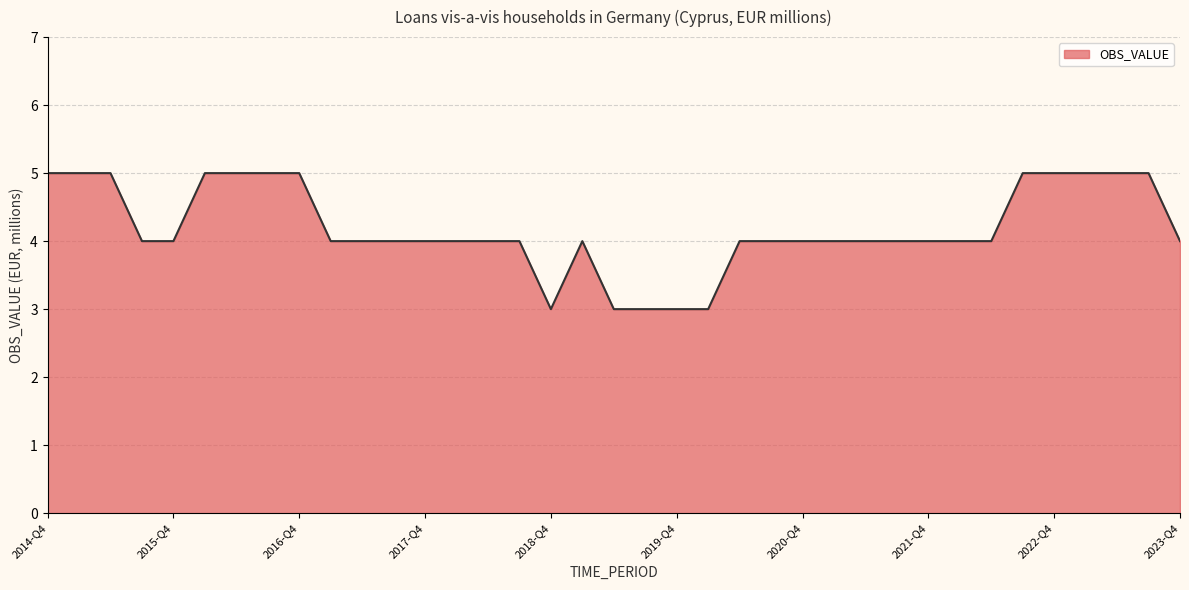

What is the maximum value shown in the chart?

5